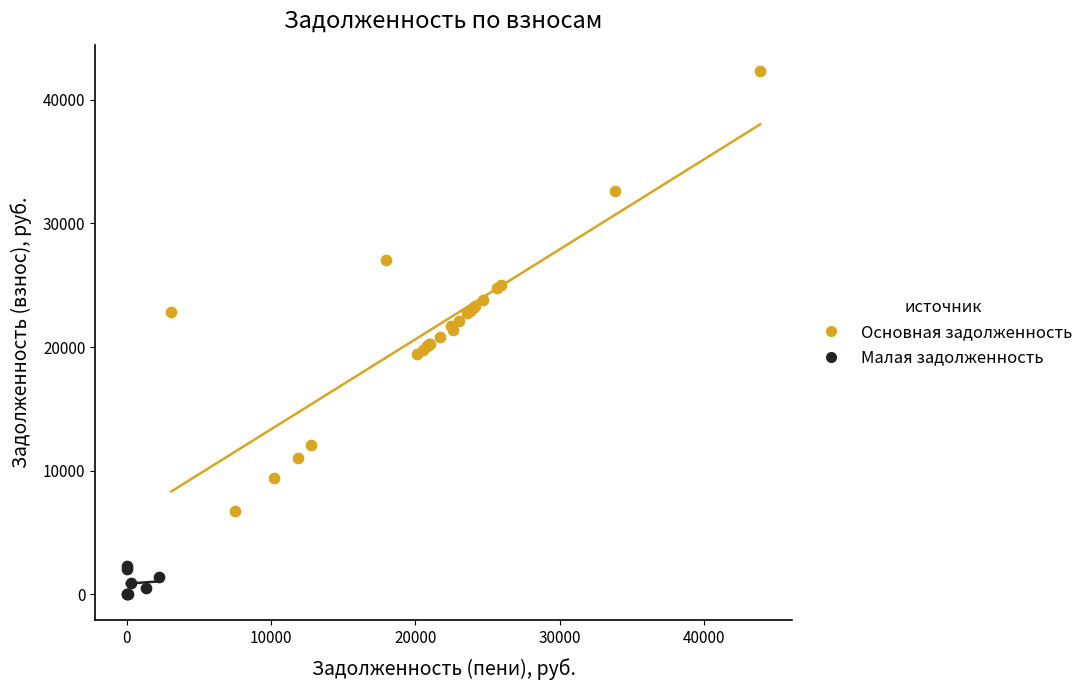

Which series contains the highest Y value?

Основная задолженность